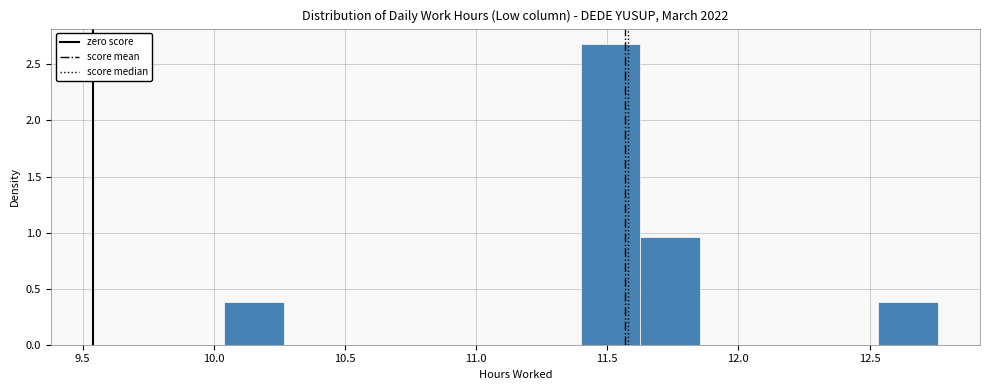

Which range on the x-axis has the tallest bar?

11.40 to 11.65